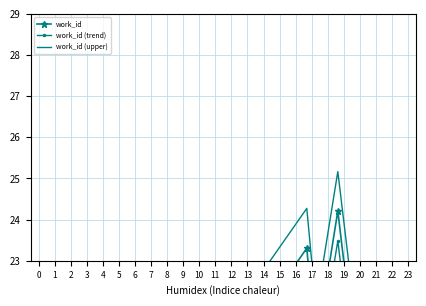

Reading left to right, extract all data points from this chart.

work_id: 13.9	23.3	20.9	24.2	13.1
work_id (trend): 13.5	22.6	20.3	23.5	12.7
work_id (upper): 15.0	24.3	21.9	25.2	14.2